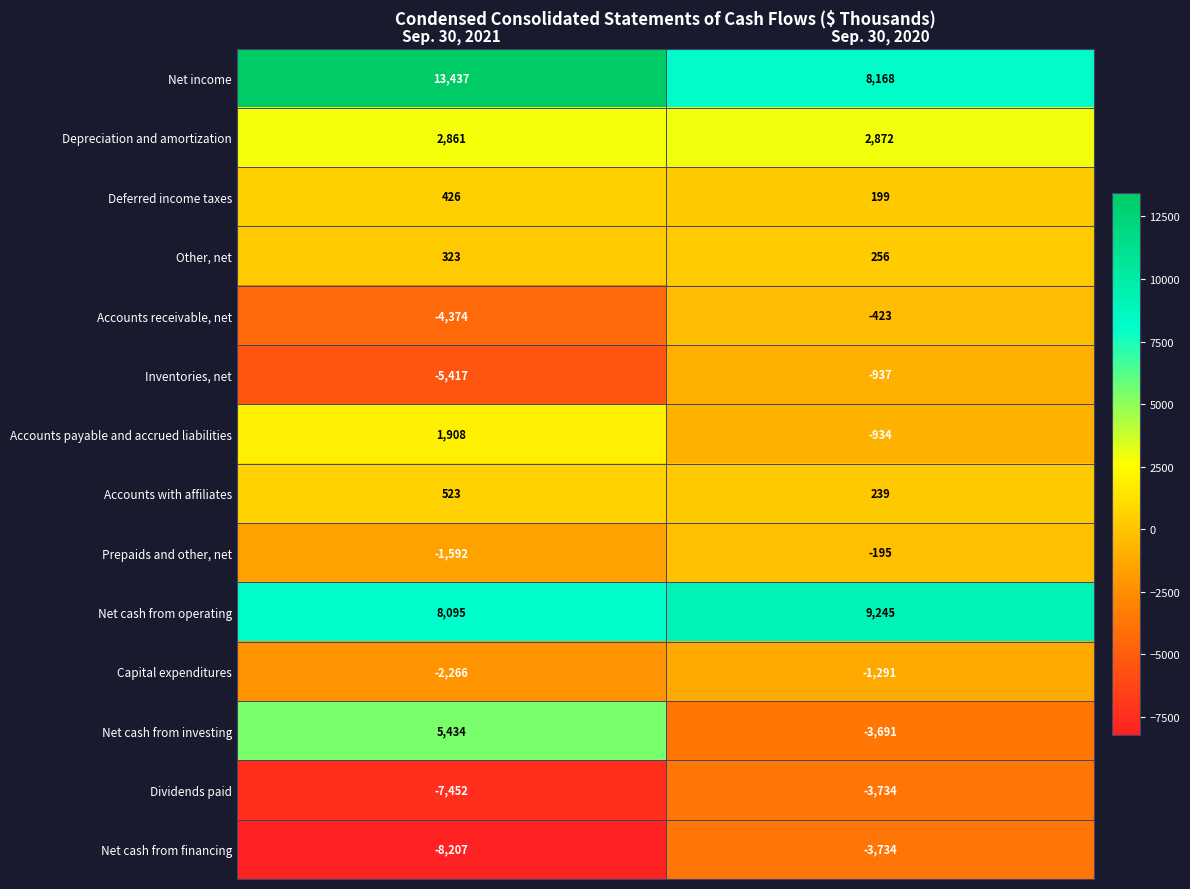

What is the spread (max minus min) of values at Sep. 30, 2021?

21644